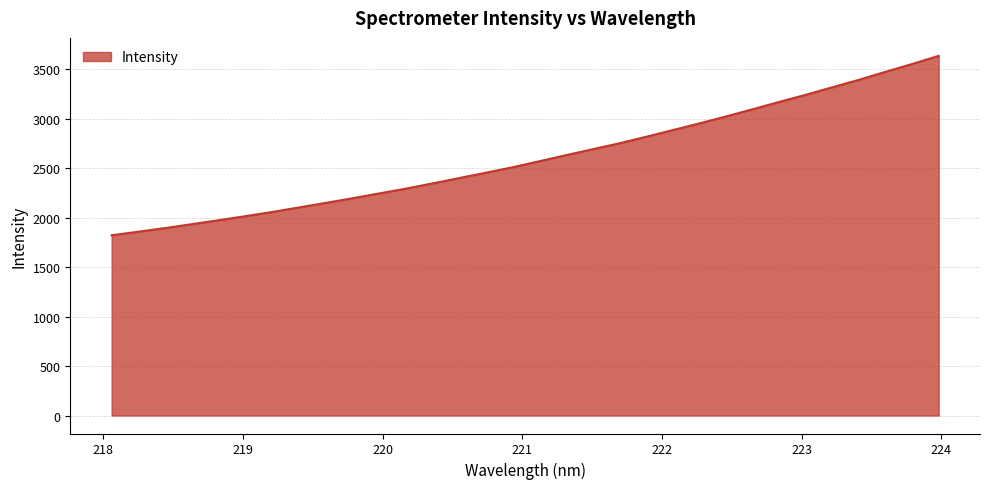

What is the sum of all values?

83395.6